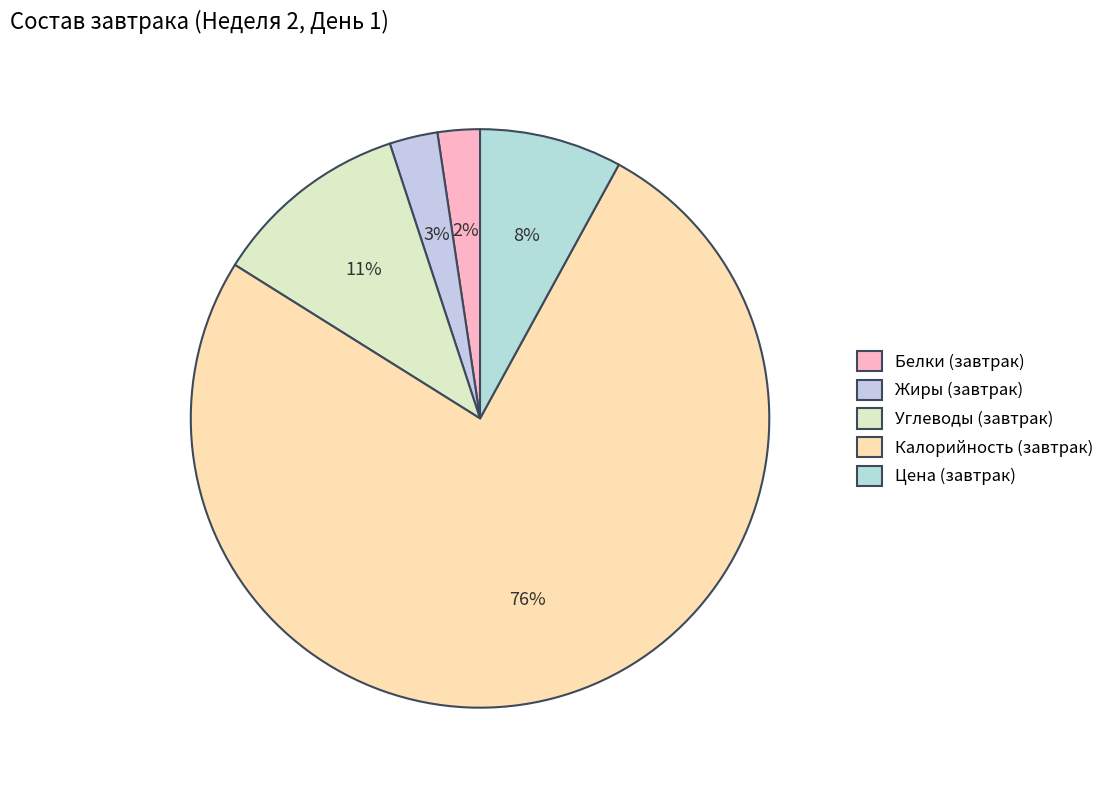

To the nearest percent, what is the combined percentage of Жиры (завтрак) and Углеводы (завтрак)?

14%